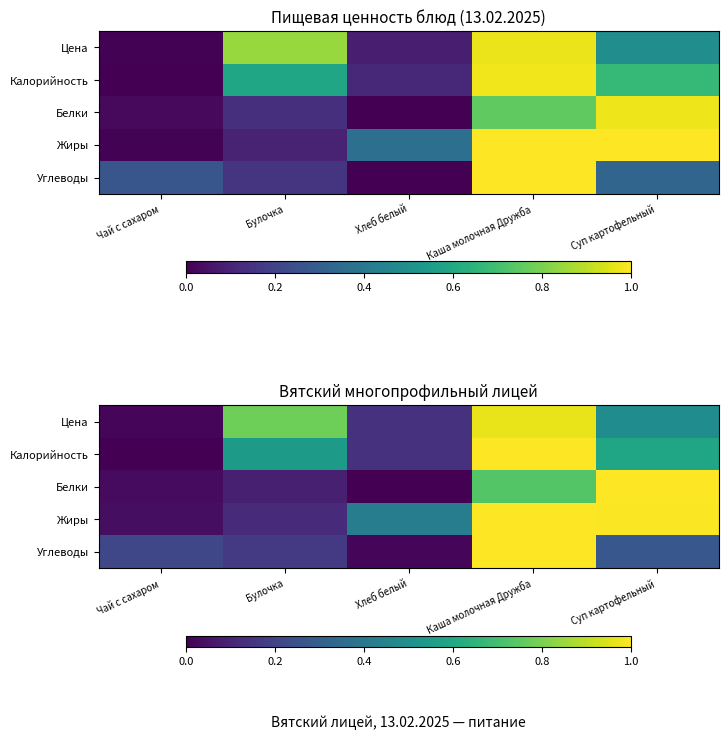

What is the difference between the highest and lowest values at Чай с сахаром?

0.2